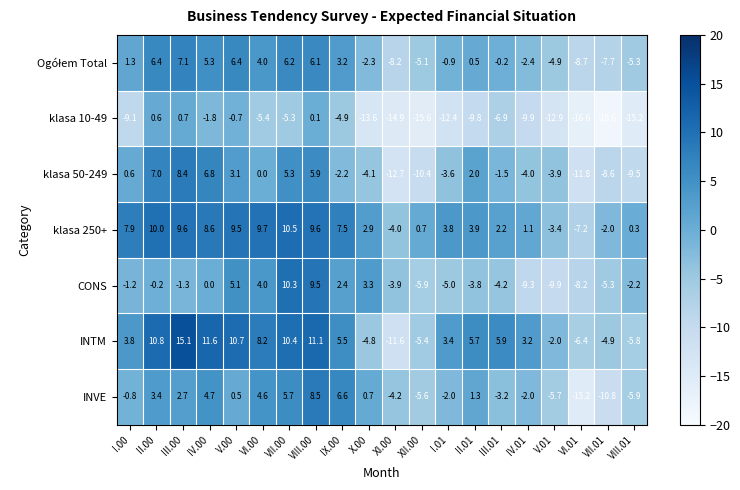

What is the maximum value shown in the chart?

15.1